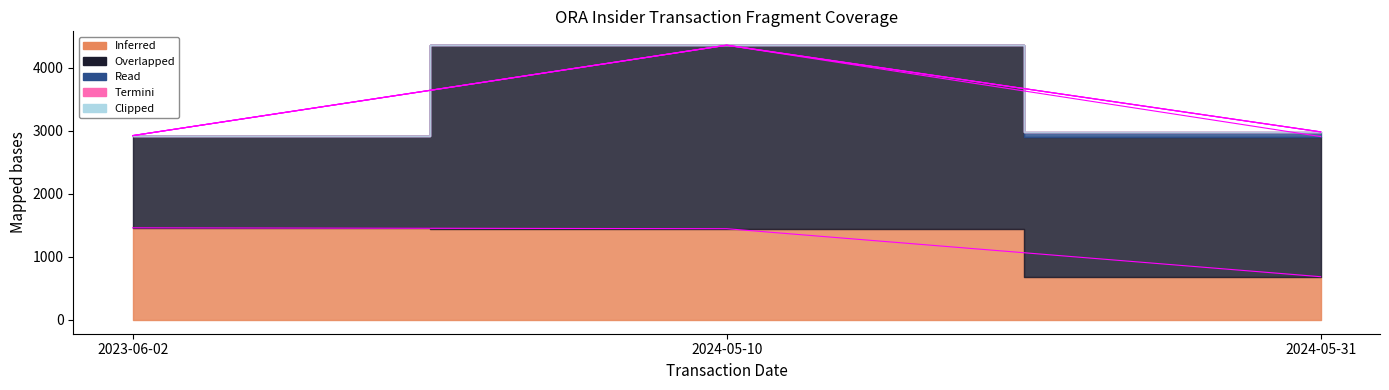

What is the difference between the highest and lowest values at 2024-05-10?

2908.0